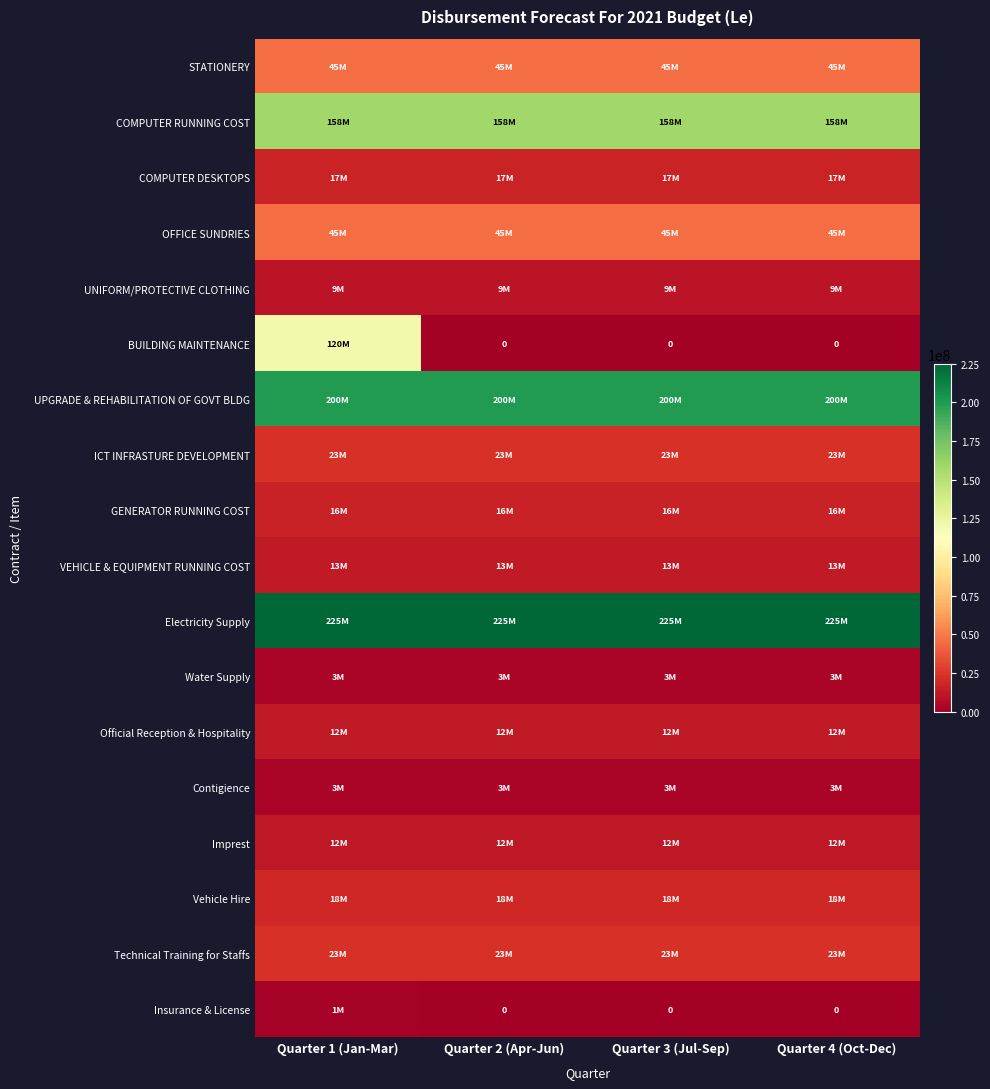

What is the approximate value of Water Supply at Quarter 3 (Jul-Sep)?

3000000